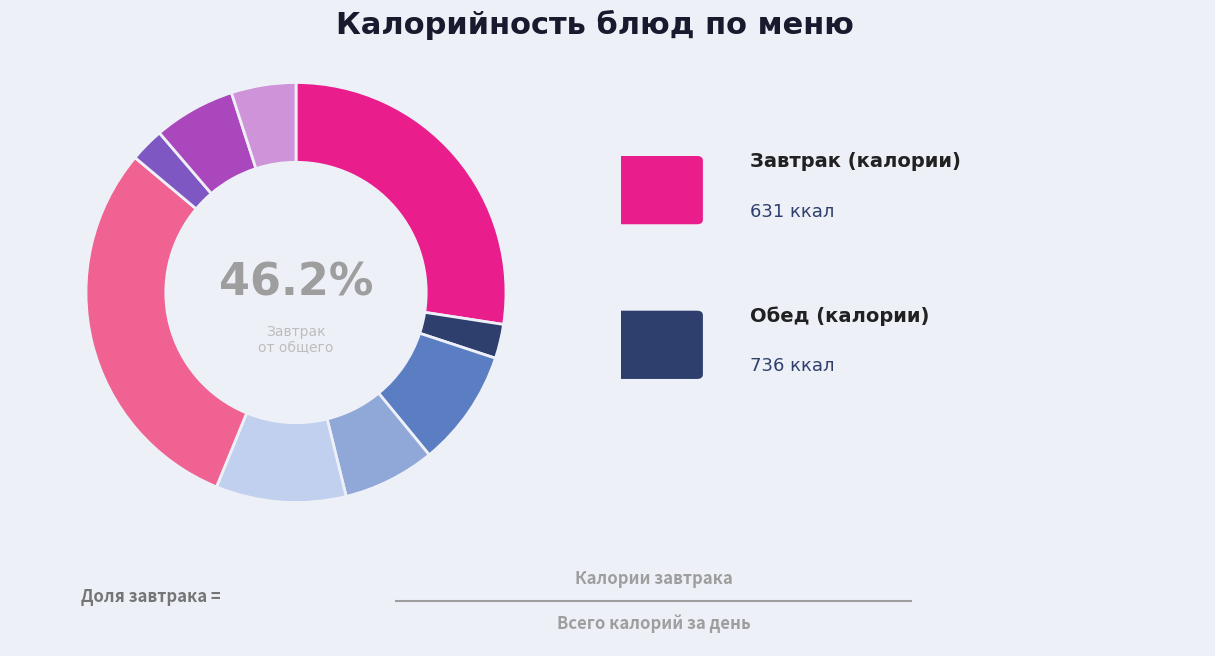

True or false: Суп молочный с крупой accounts for 1% of the total.

False